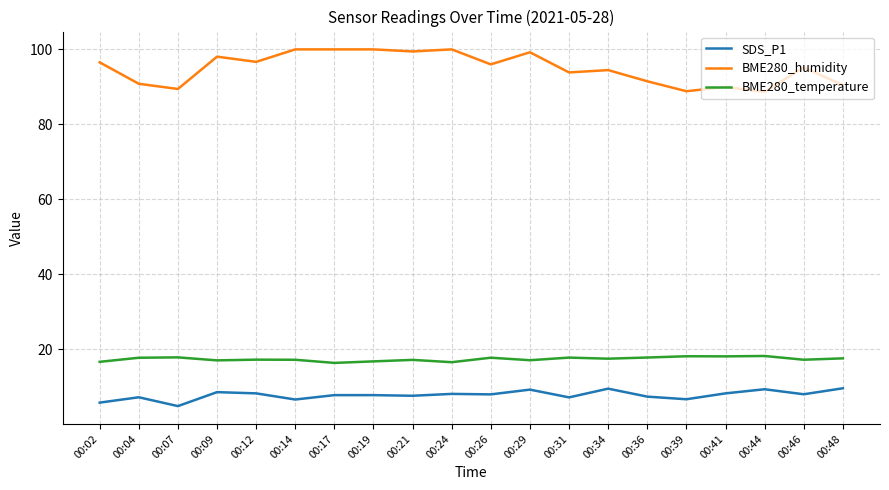

The value of SDS_P1 at 00:29 is 3.1. True or false?

False